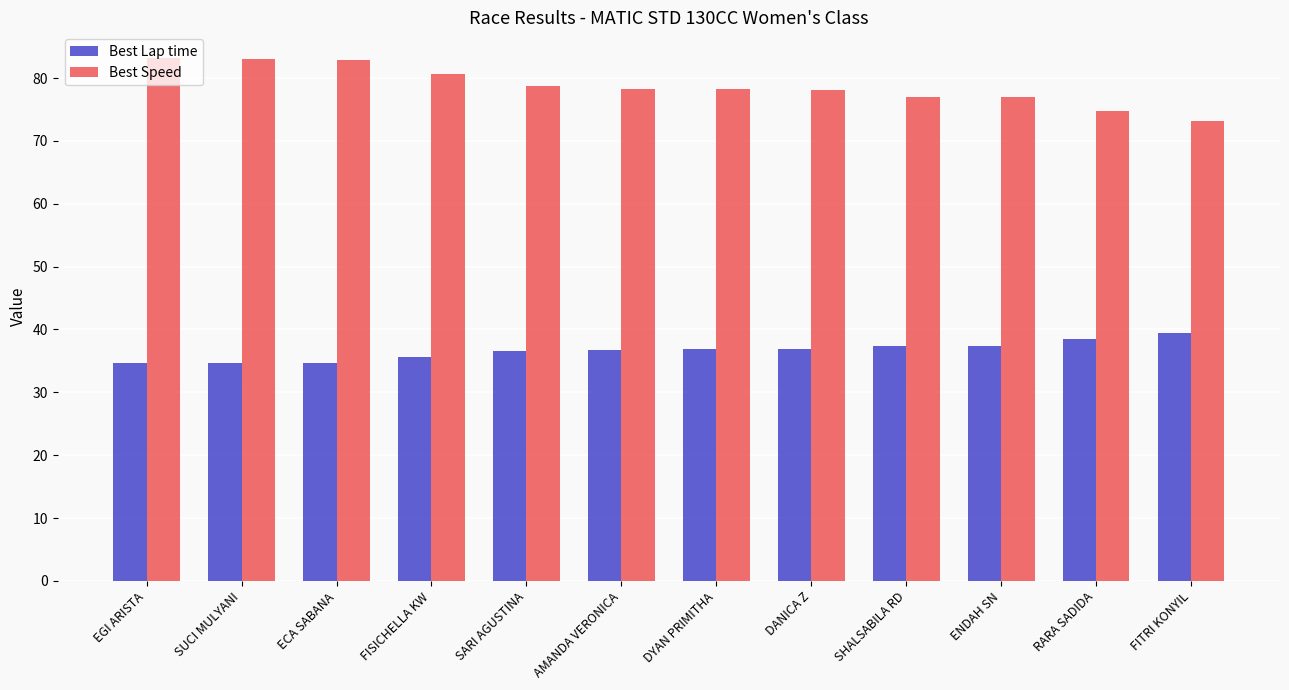

Is the value of Best Speed at SUCI MULYANI greater than the value of Best Lap time at RARA SADIDA?

Yes